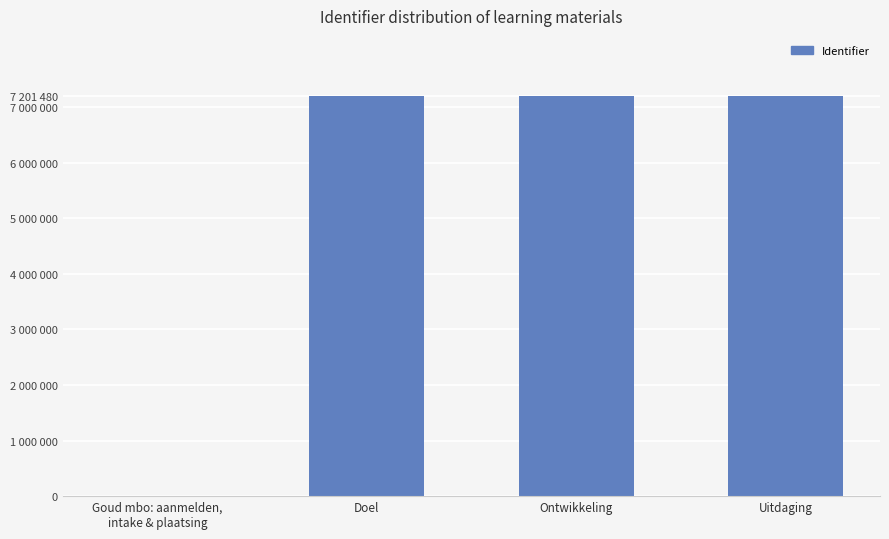

How many positive values are there?

3